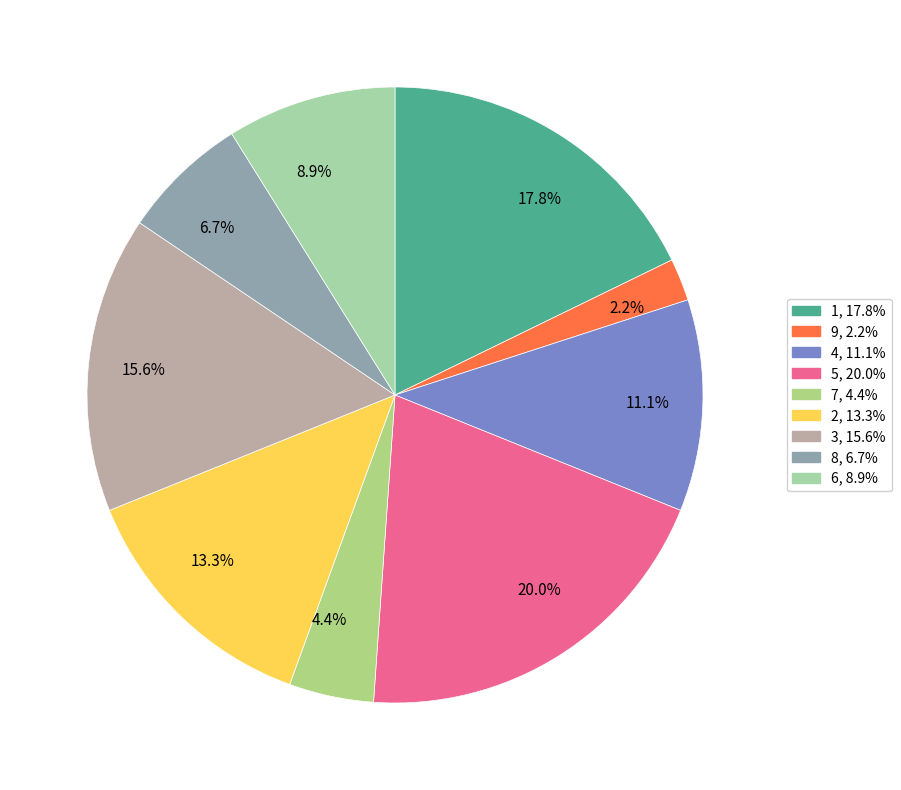

Do 6 and 1 together represent more than half of the pie?

No